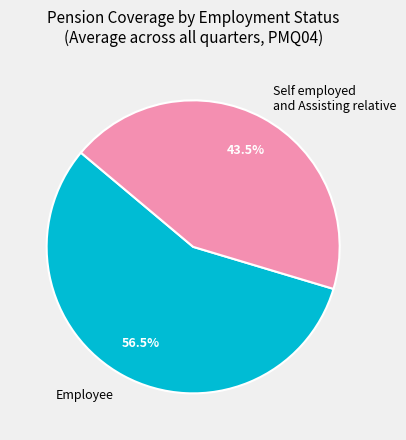

What is the ratio of the value at Self employed and Assisting relative to the value at Employee?

0.8